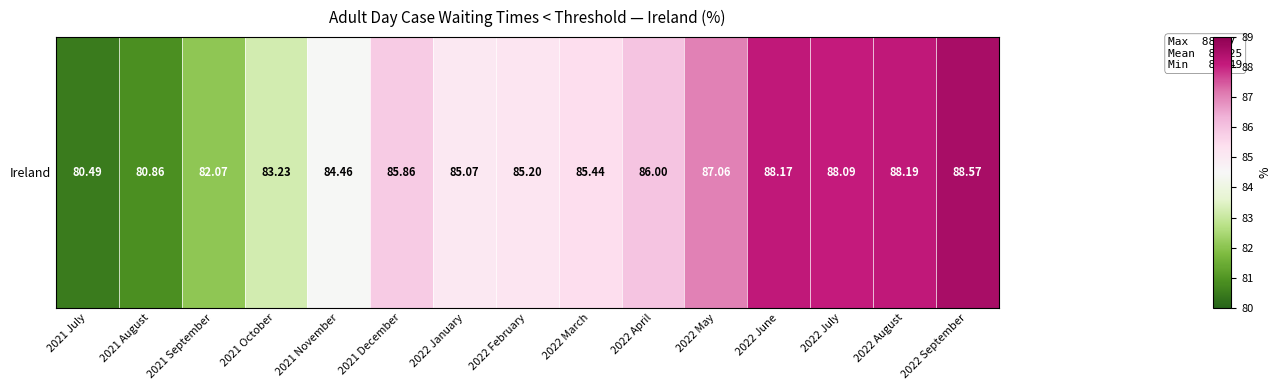

What is the average value?

85.3